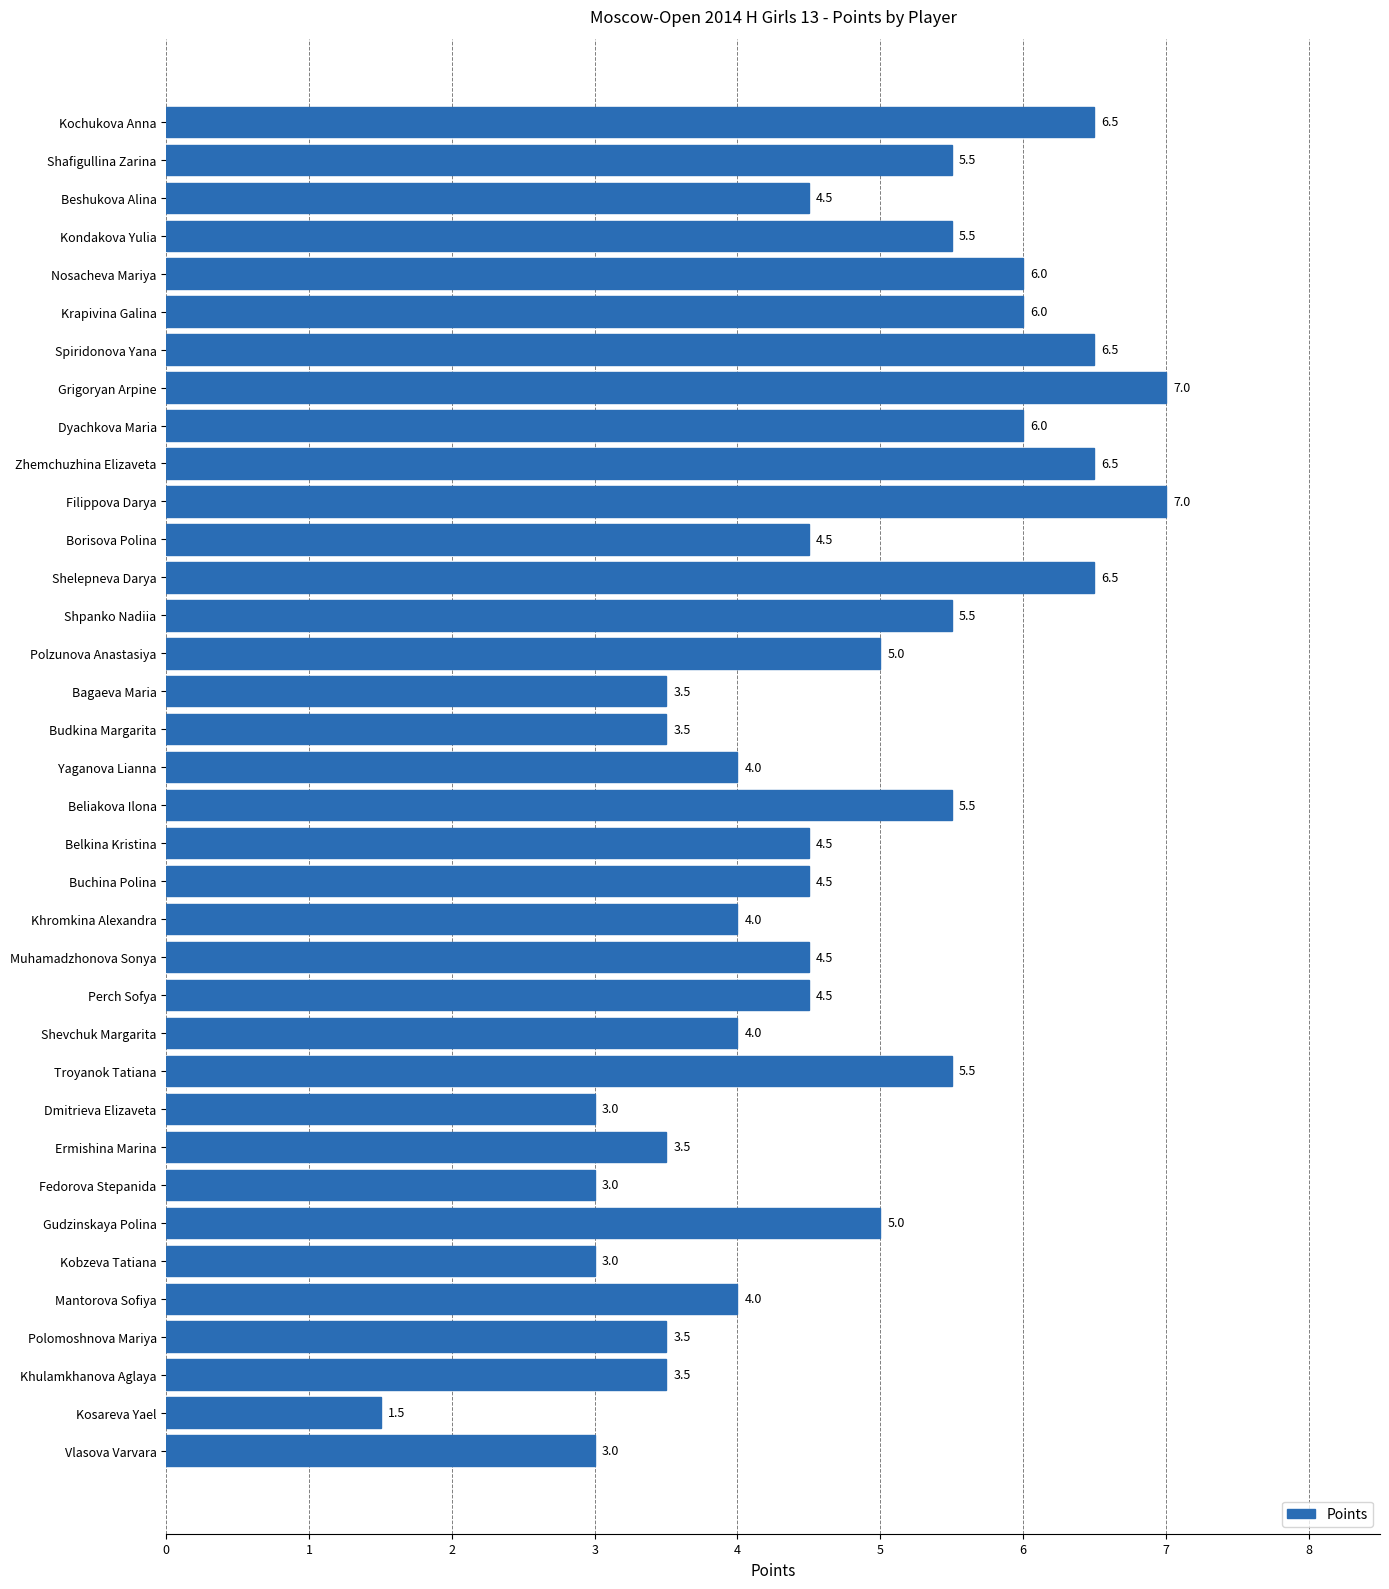

What is the sum of all values?

169.5